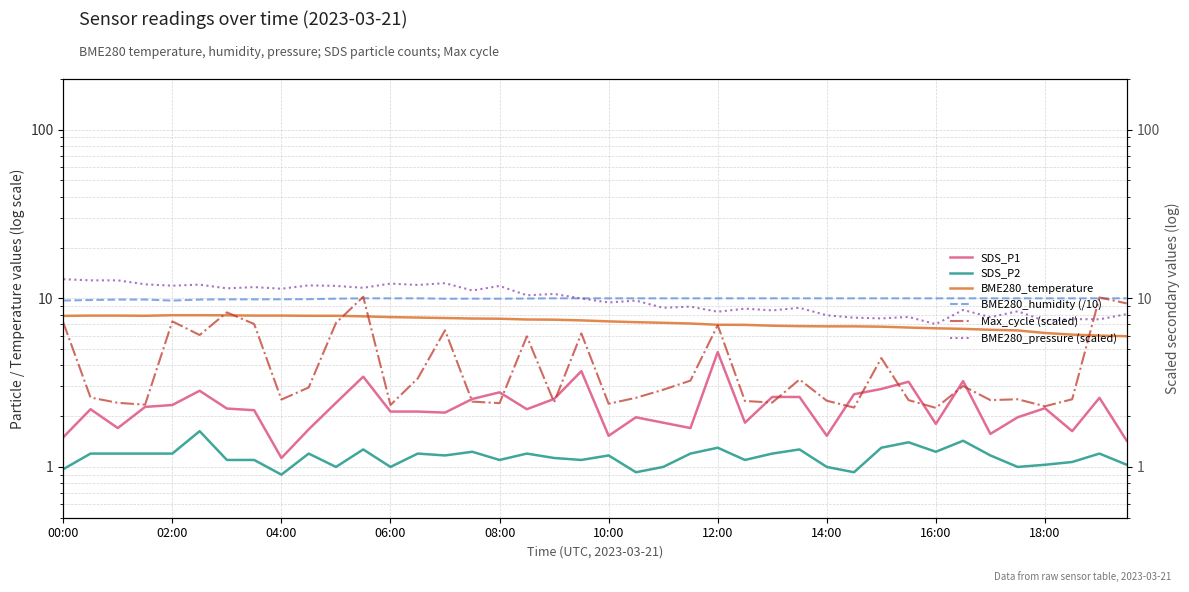

At which label does SDS_P2 first exceed 1?

02:00